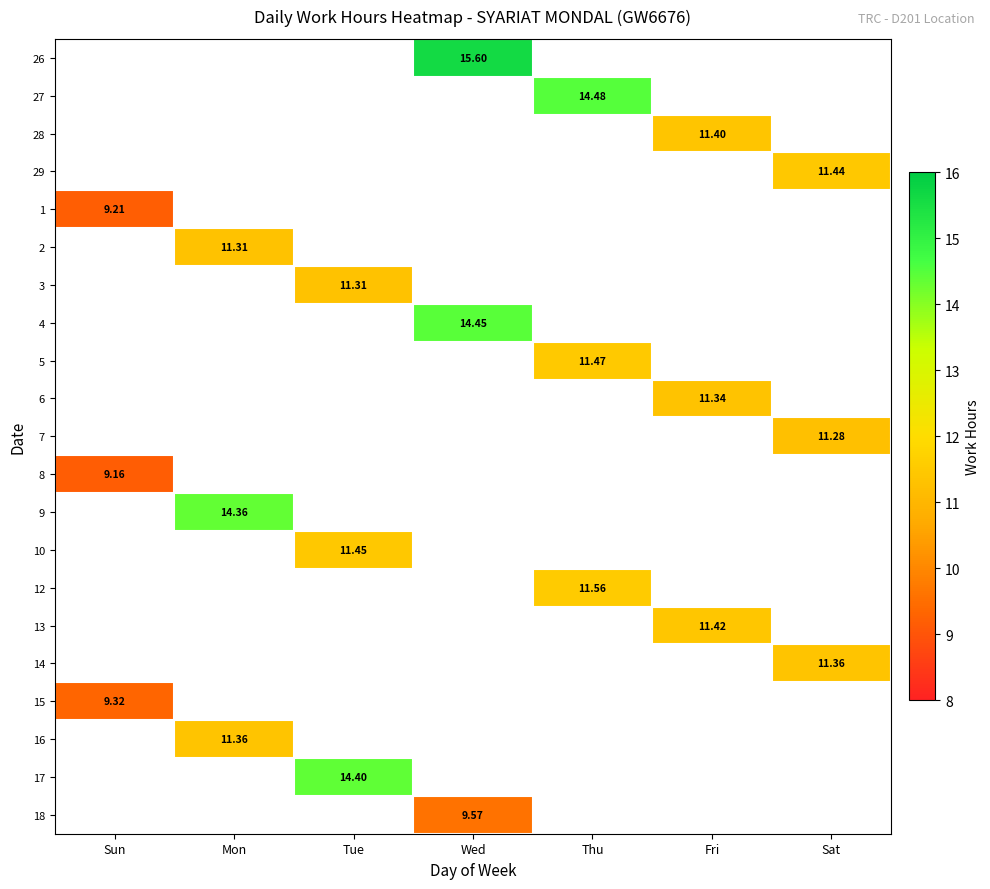

Which category has the lowest value in the 2 series?

Sun